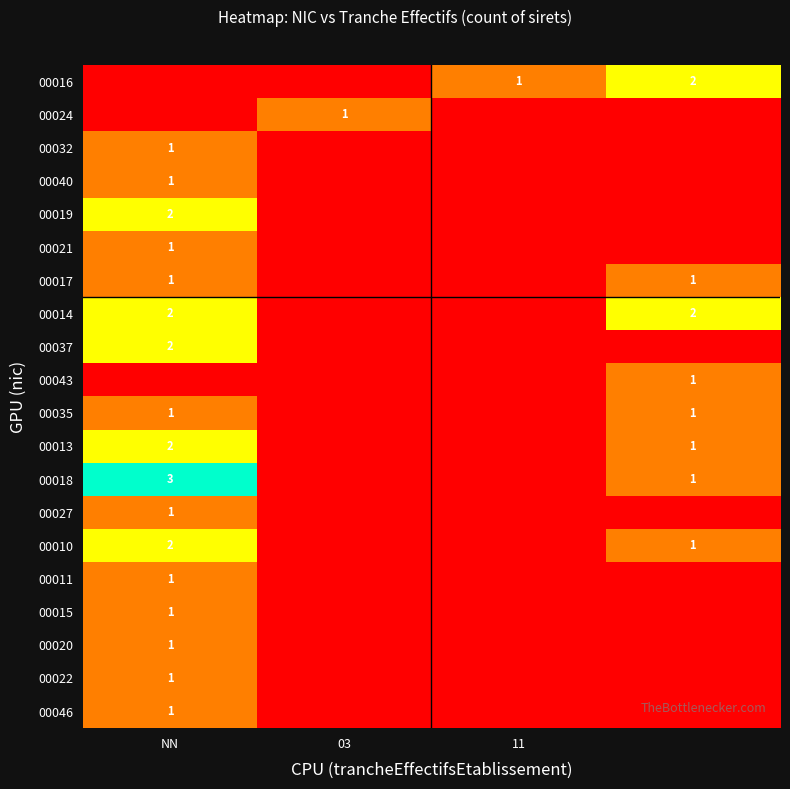

The value of 00032 at NN is 1. True or false?

True